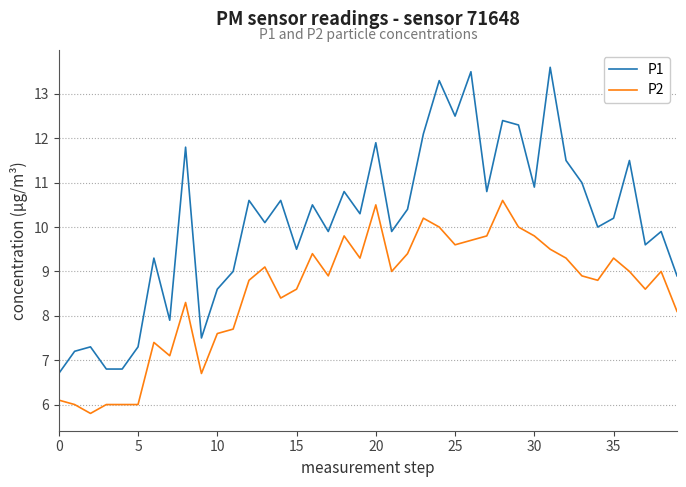

Which series has the largest total across all categories?

P1